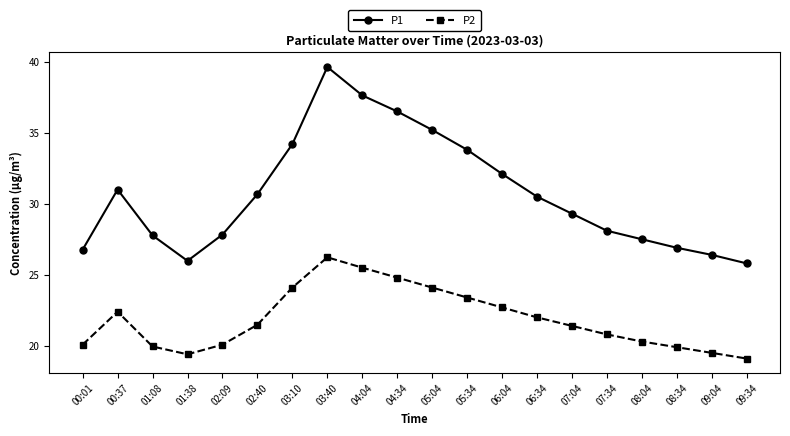

What is the sum of all P1 values?

613.6